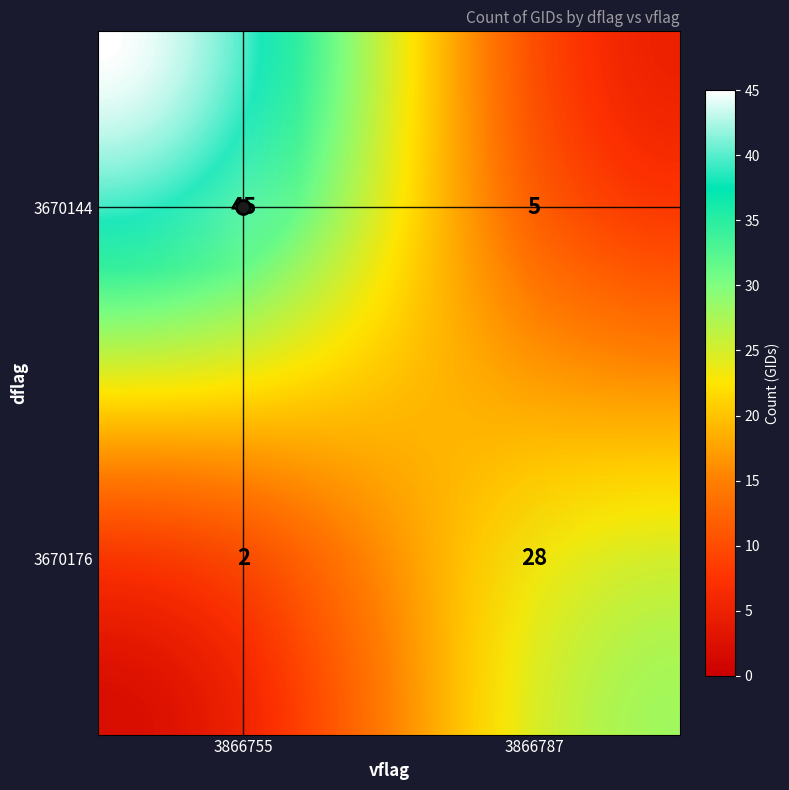

What is the difference between the values at 3670176_3866787 and 3670144_3866755?

17